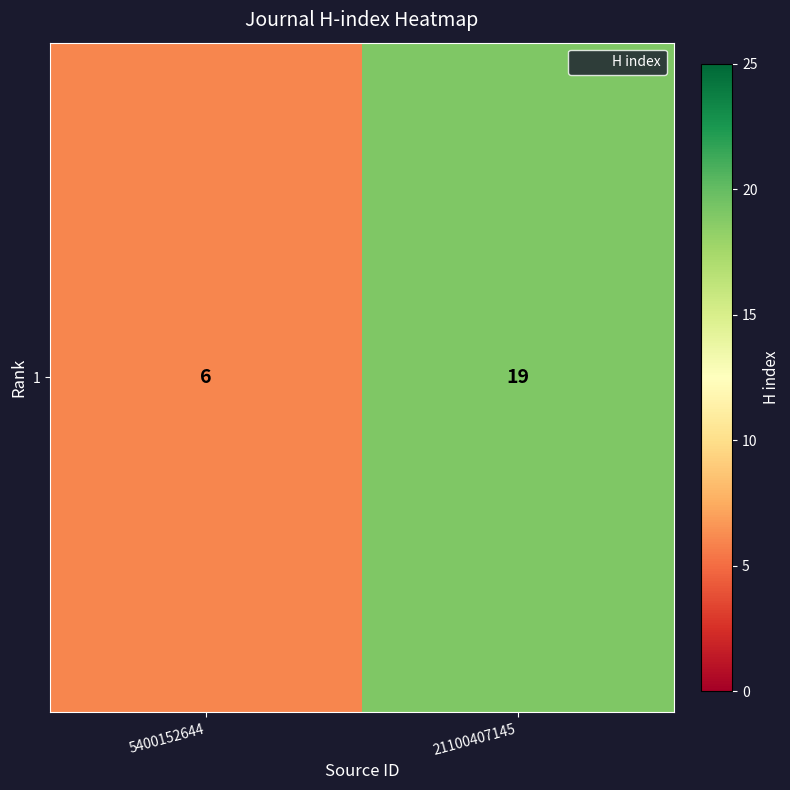

How many data points does each series have?

2